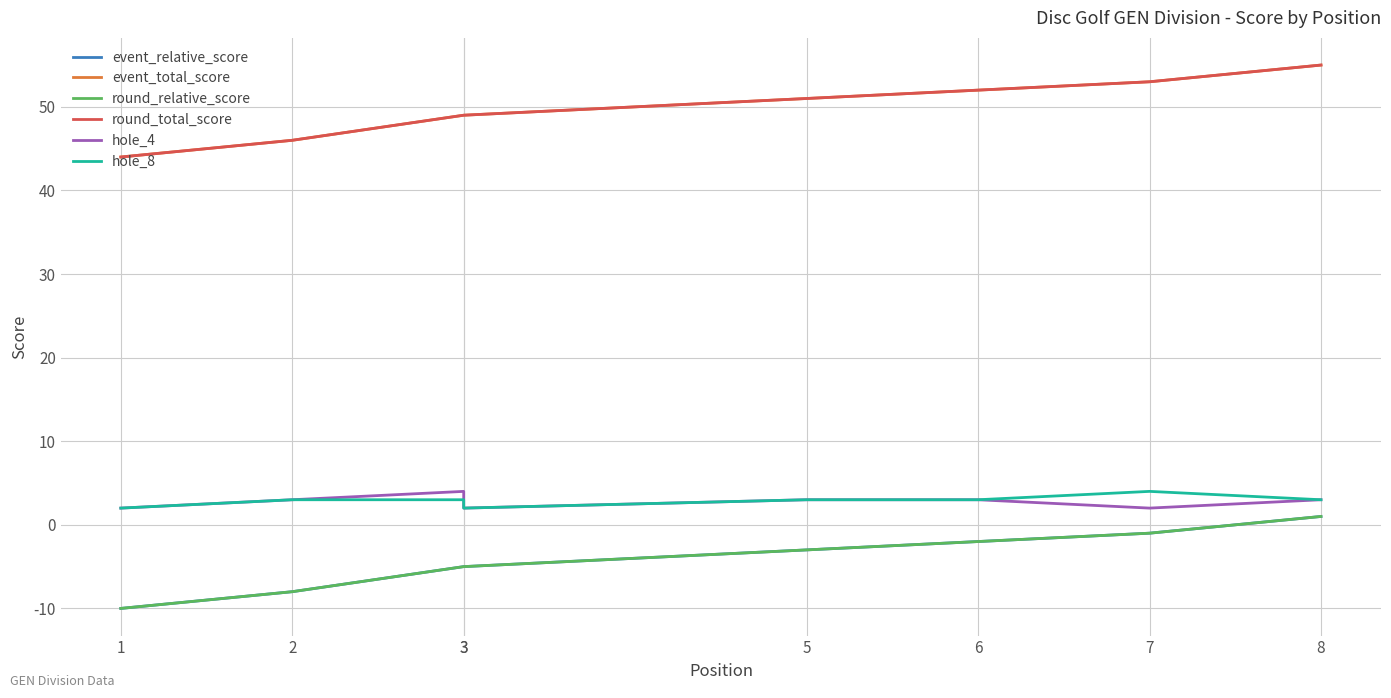

Reading left to right, what are all the values shown in this chart?

event_relative_score: 1=-10	2=-8	3=-5	3=-5	5=-3	6=-2	7=-1	8=1
event_total_score: 1=44	2=46	3=49	3=49	5=51	6=52	7=53	8=55
round_relative_score: 1=-10	2=-8	3=-5	3=-5	5=-3	6=-2	7=-1	8=1
round_total_score: 1=44	2=46	3=49	3=49	5=51	6=52	7=53	8=55
hole_4: 1=2	2=3	3=4	3=2	5=3	6=3	7=2	8=3
hole_8: 1=2	2=3	3=3	3=2	5=3	6=3	7=4	8=3